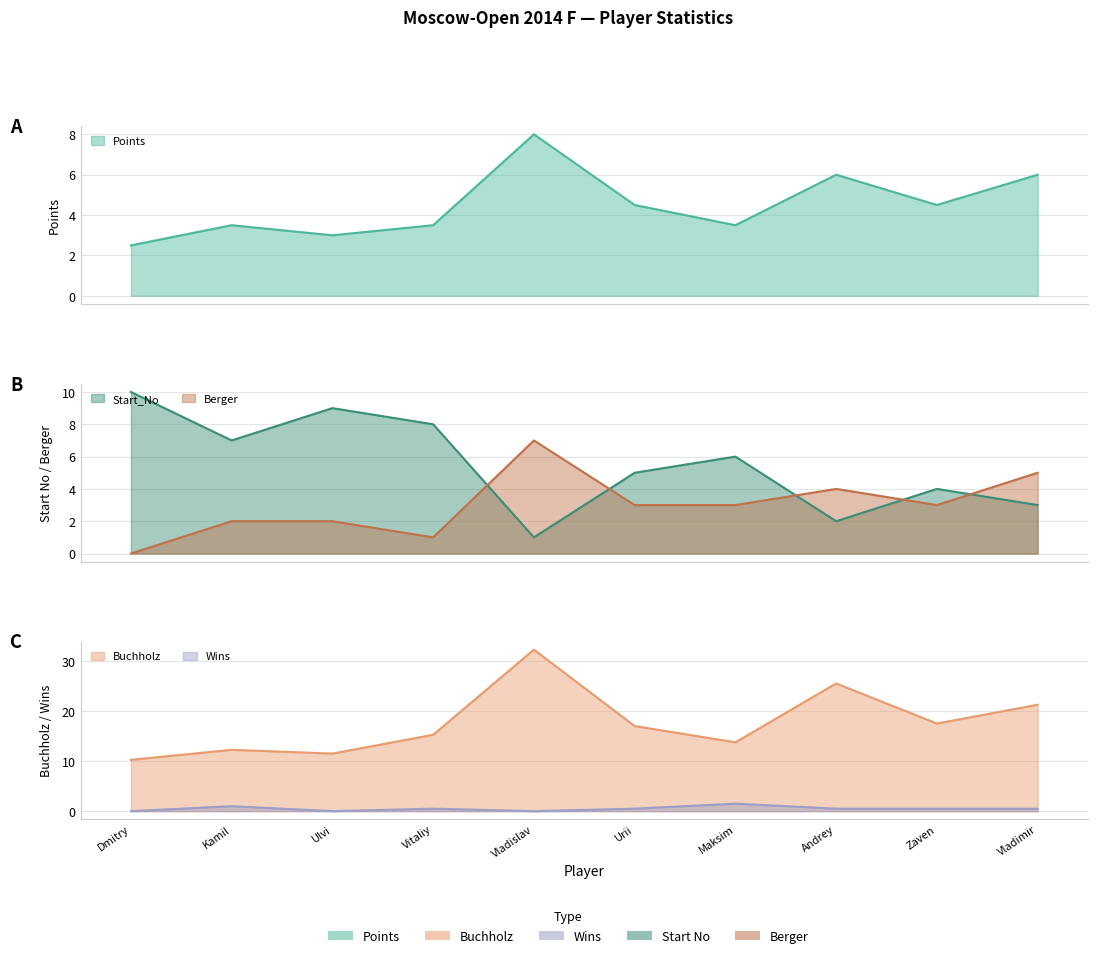

Is the value of Buchholz at Dmitry greater than the value of Points at Andrey?

Yes